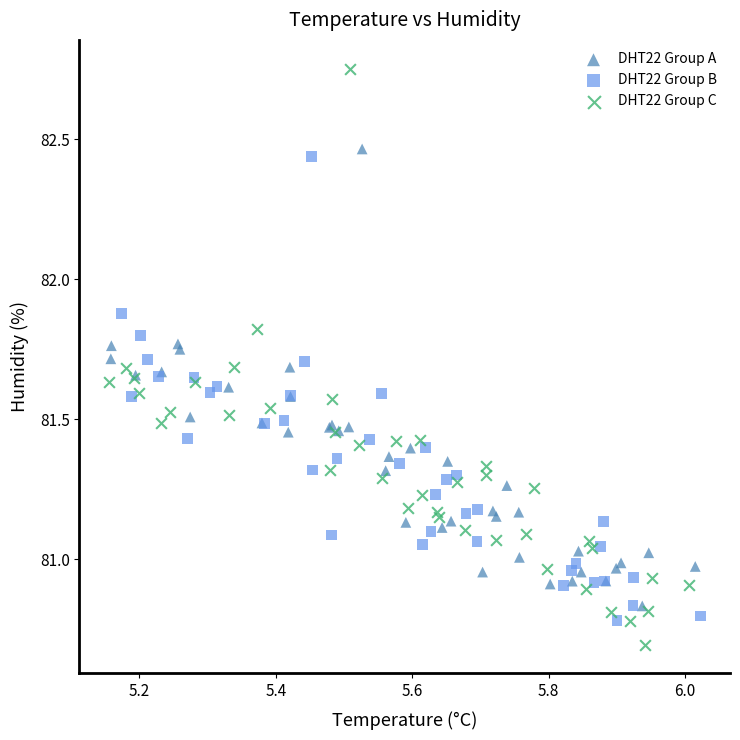

Which series reaches the minimum Y coordinate?

DHT22 Group C